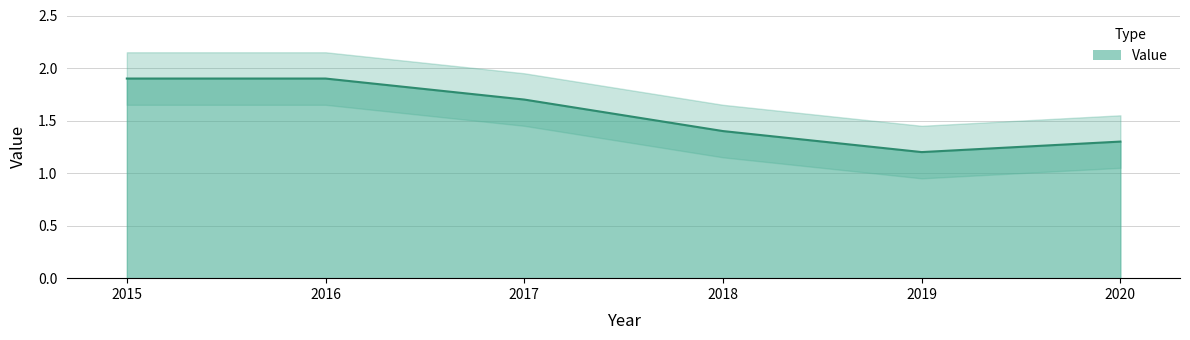

Rank the categories by value from highest to lowest.

2015, 2016, 2017, 2018, 2020, 2019